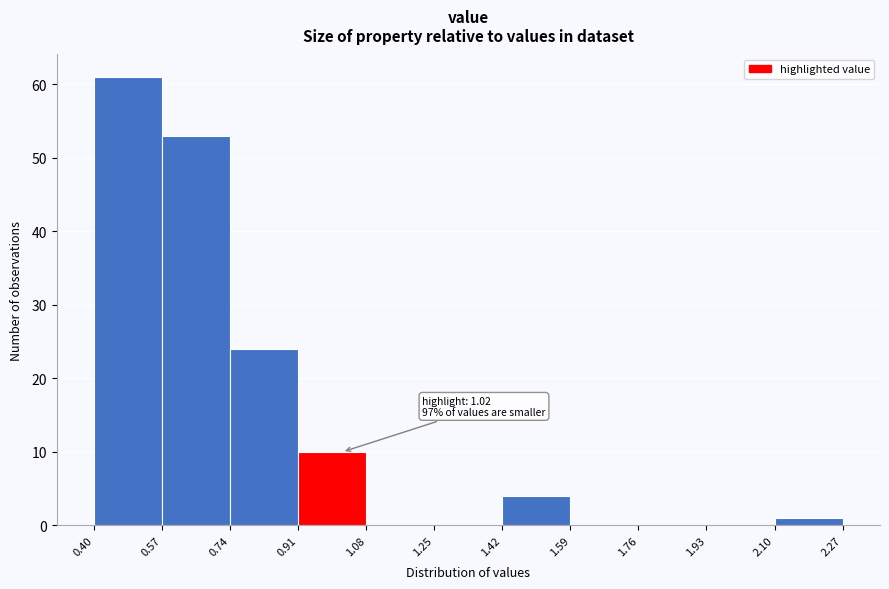

Over which range of the x-axis is the bar tallest?

0.40 to 0.57